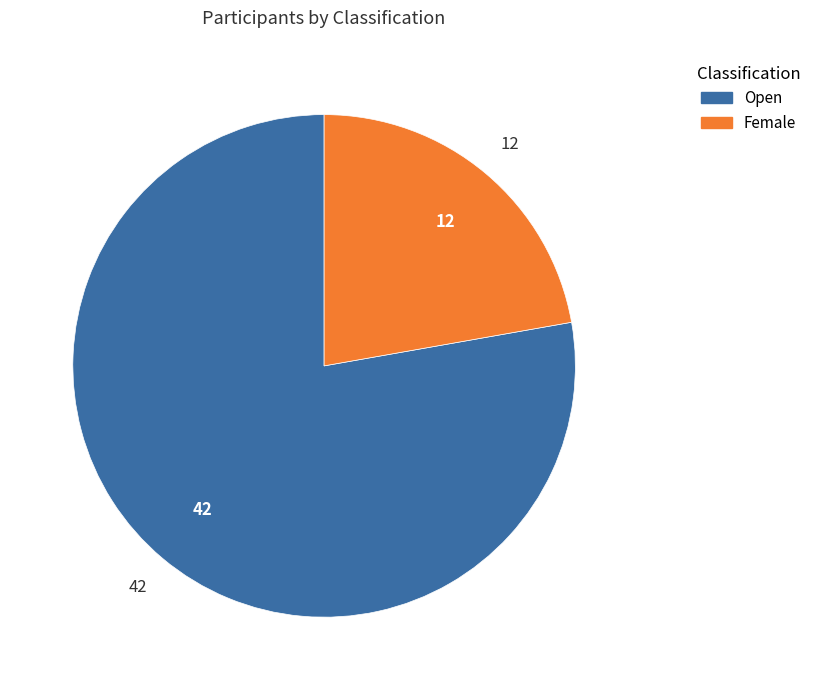

Which category accounts for the majority?

Open